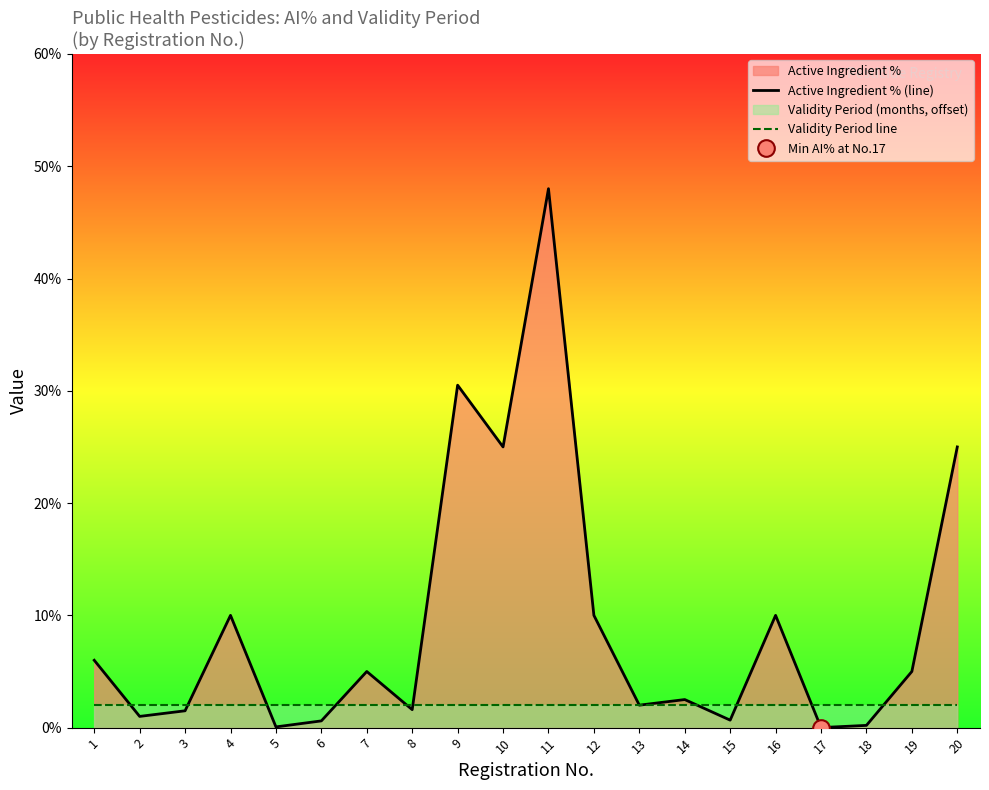

How many interior local peaks does the Active Ingredient % (line) series have?

6